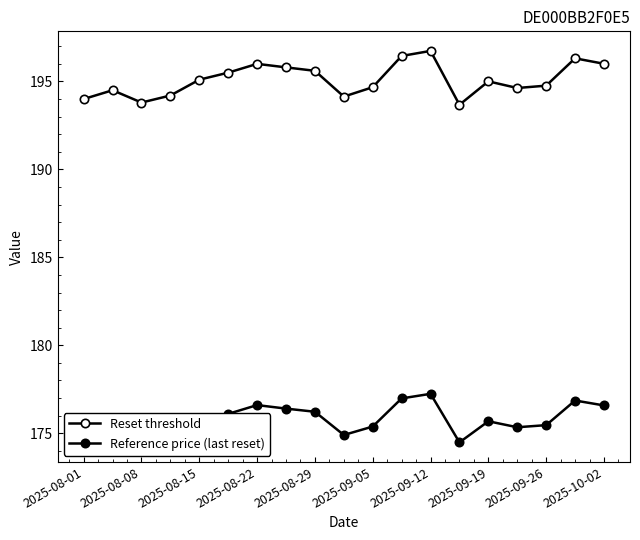

How many series are shown in this chart?

2